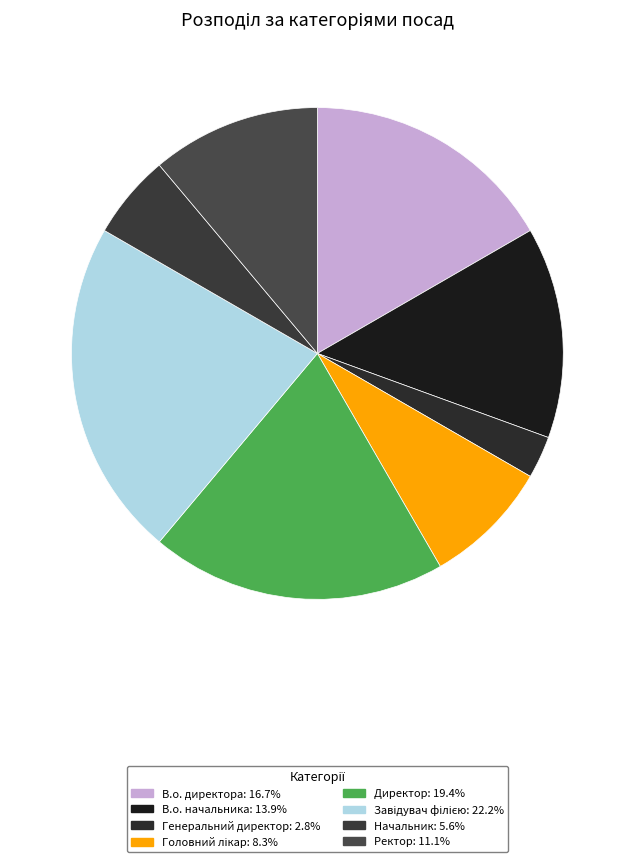

Which has a higher value, В.о. начальника or Генеральний директор?

В.о. начальника